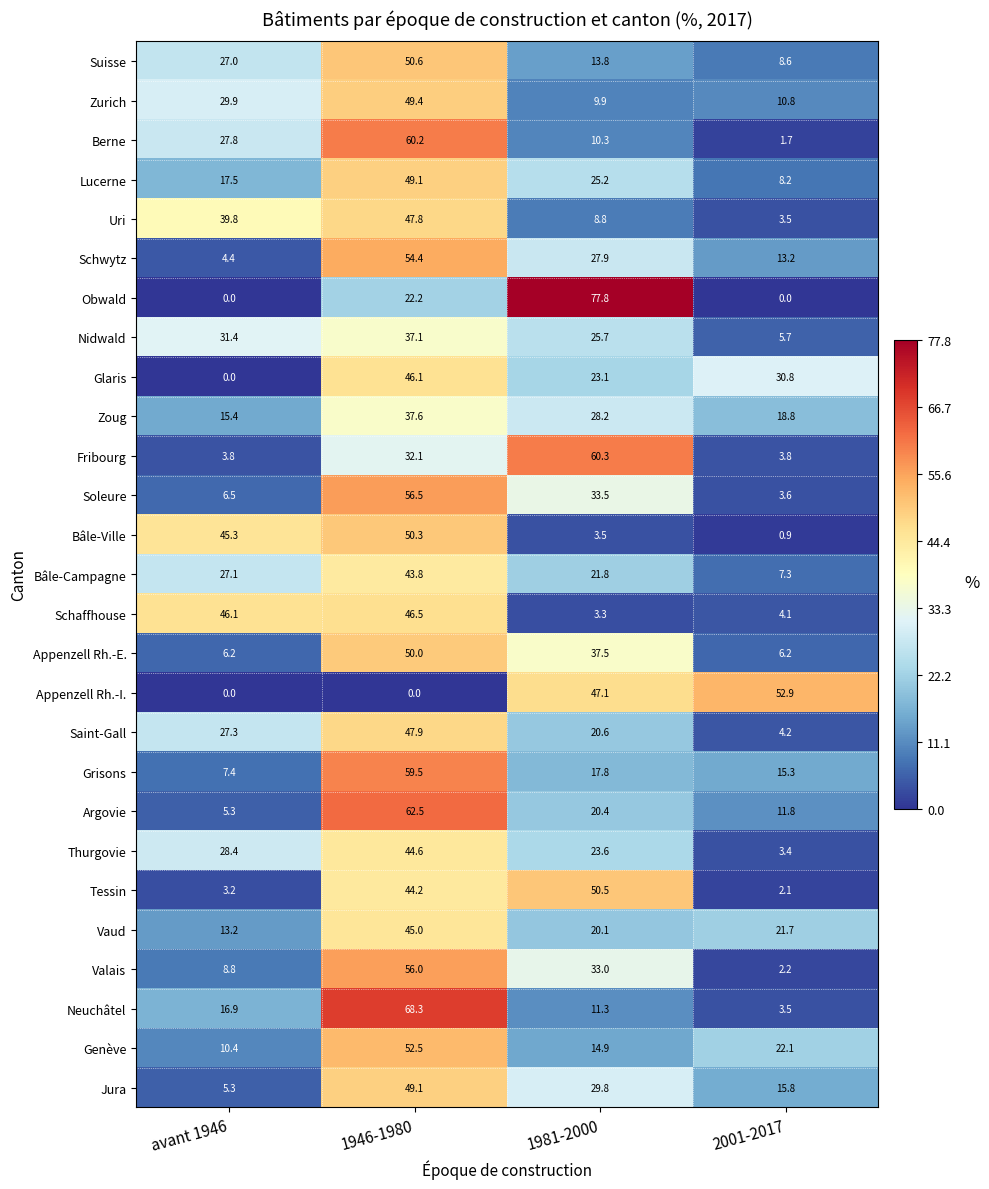

What is the difference between the highest and lowest values at 1981-2000?

74.5